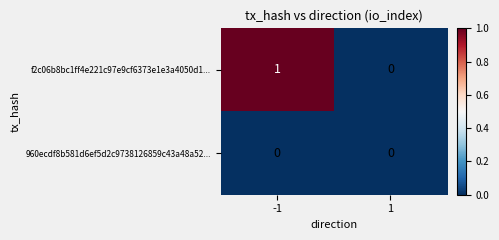

Rank the series at -1 from highest to lowest value.

f2c06b8bc1ff4e221c97e9cf6373e1e3a4050d1..., 960ecdf8b581d6ef5d2c9738126859c43a48a52...